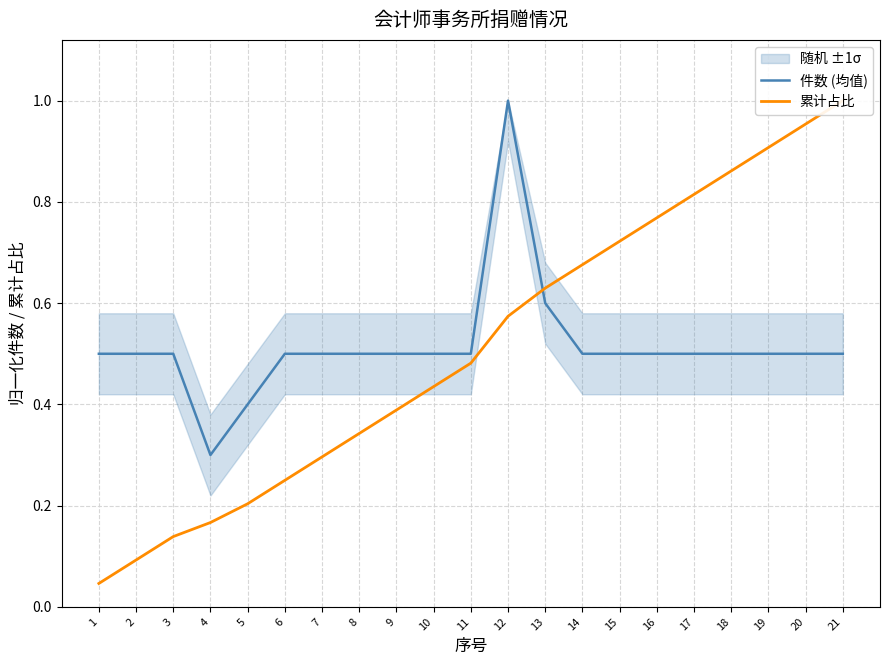

At which label does 累计占比 reach its minimum?

1